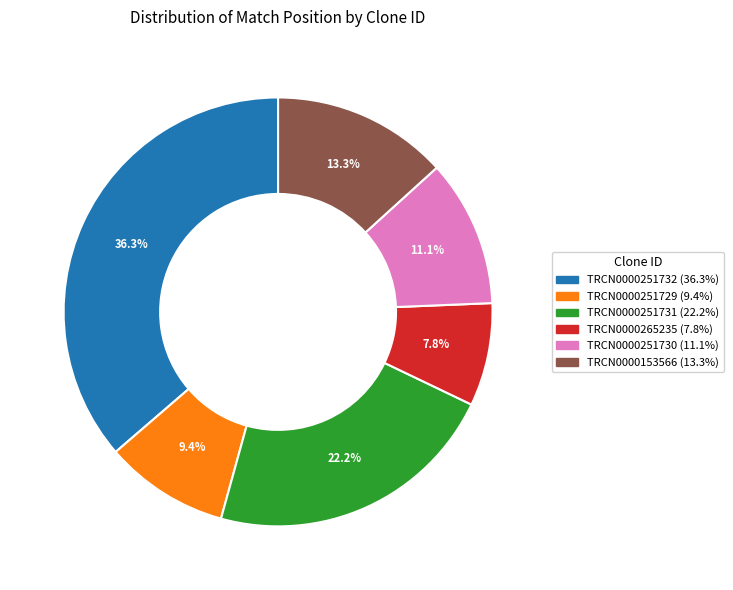

How much of the chart is everything except TRCN0000251729?

90.6%